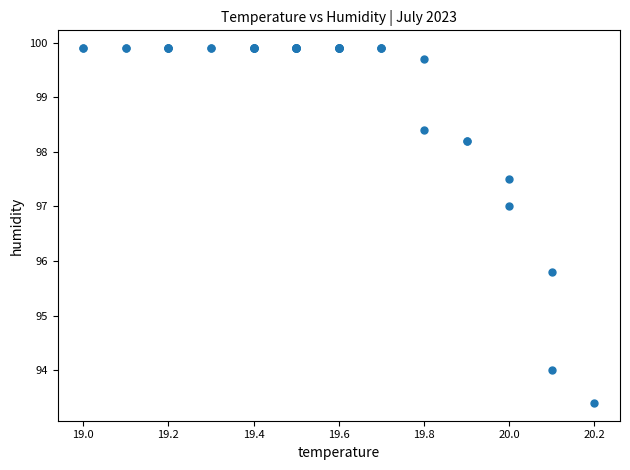

What Y value in the scatter plot is closest to 96?

95.8